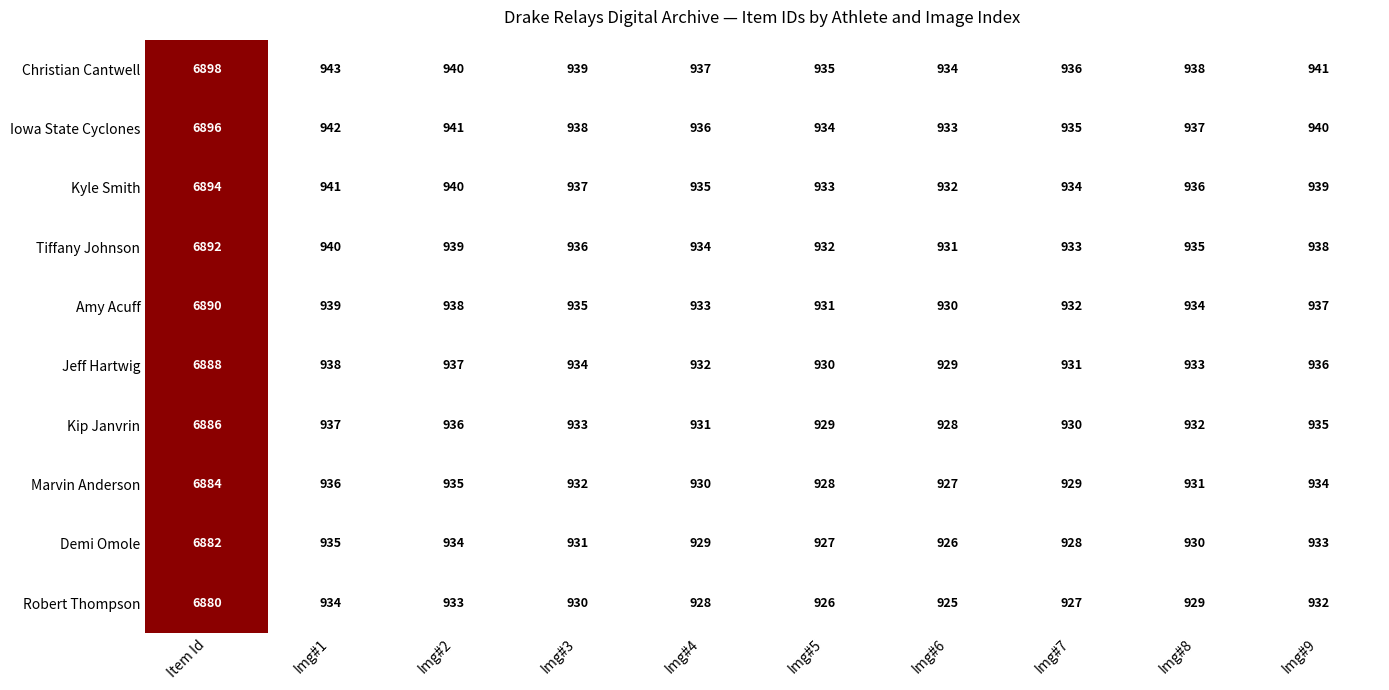

What is the sum of all Tiffany Johnson values?

15310